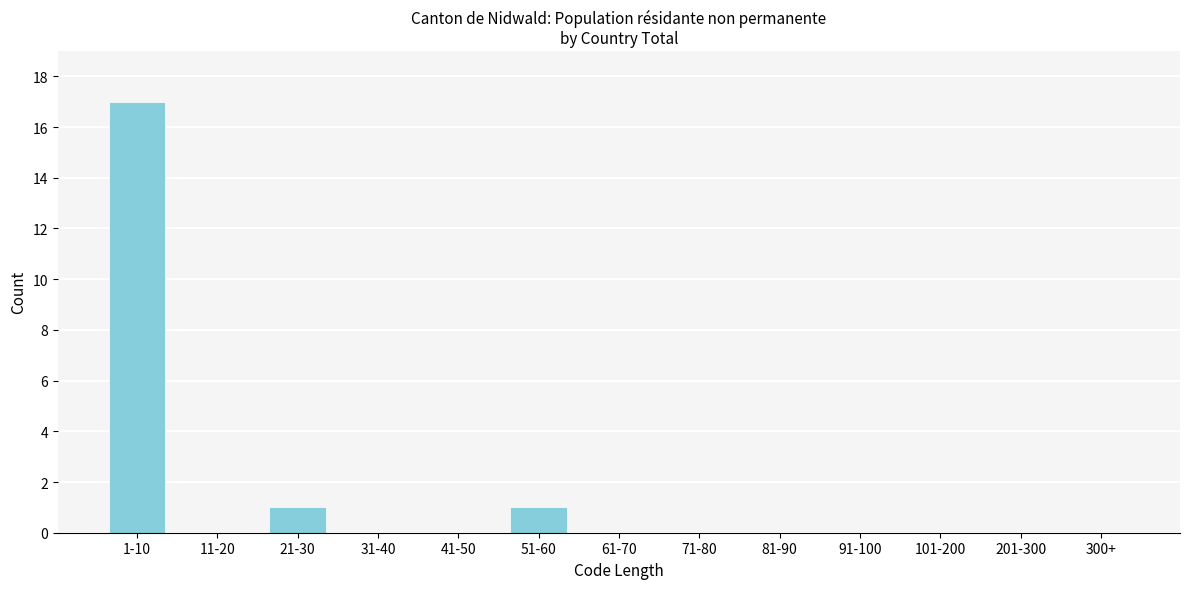

Reading right to left, list all the values displayed in this chart.

300+=0	201-300=0	101-200=0	91-100=0	81-90=0	71-80=0	61-70=0	51-60=1	41-50=0	31-40=0	21-30=1	11-20=0	1-10=17